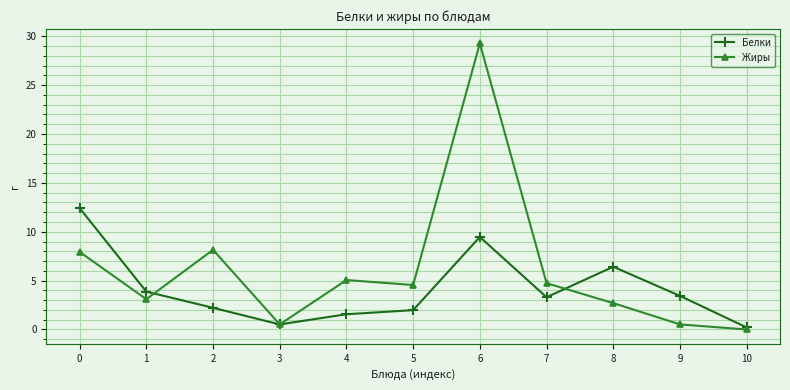

What is the sum of all Белки values?

45.4